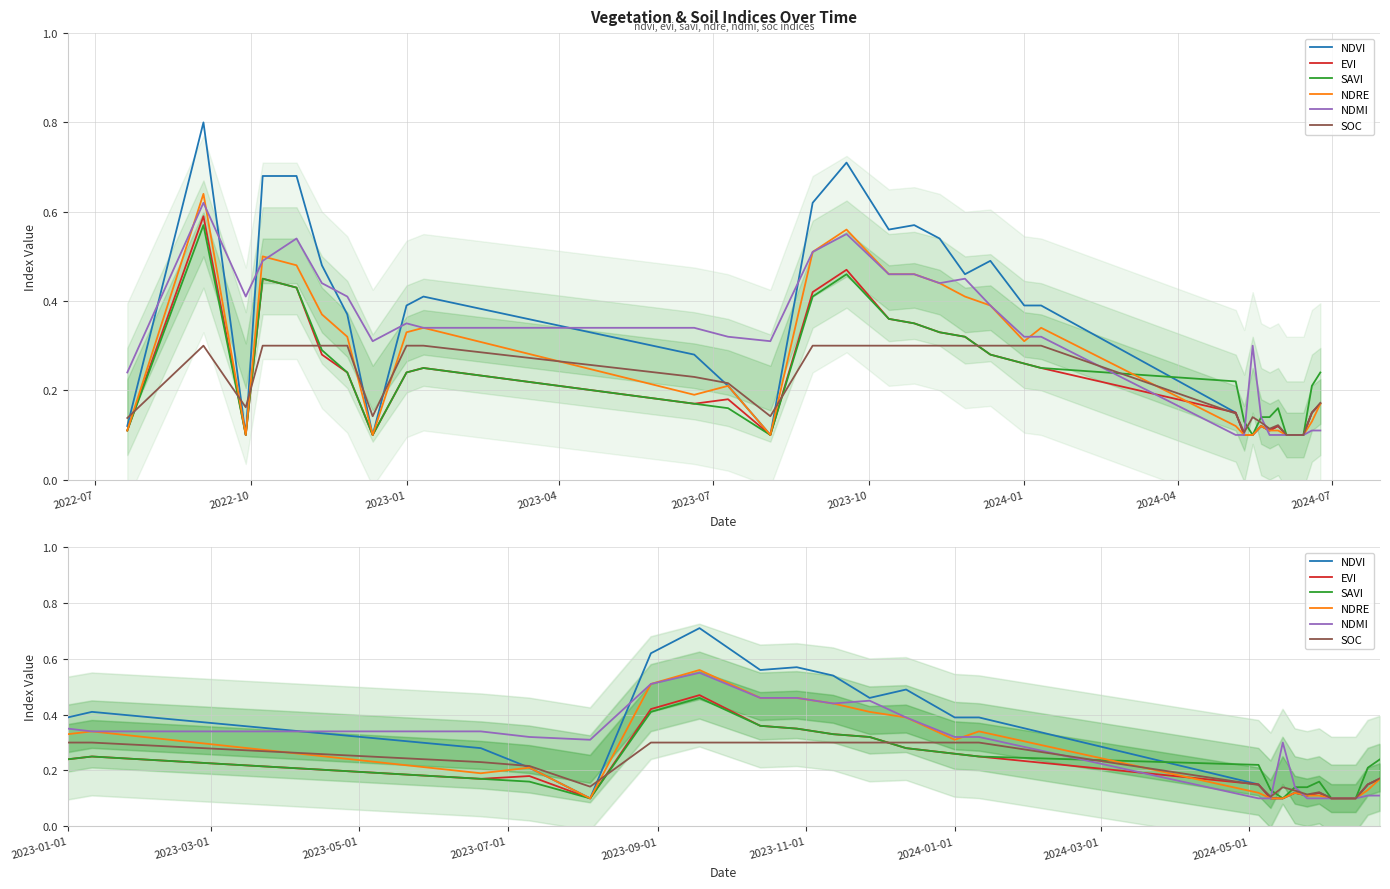

Is the value of SOC at 9 greater than the value of EVI at 2023-01?

Yes